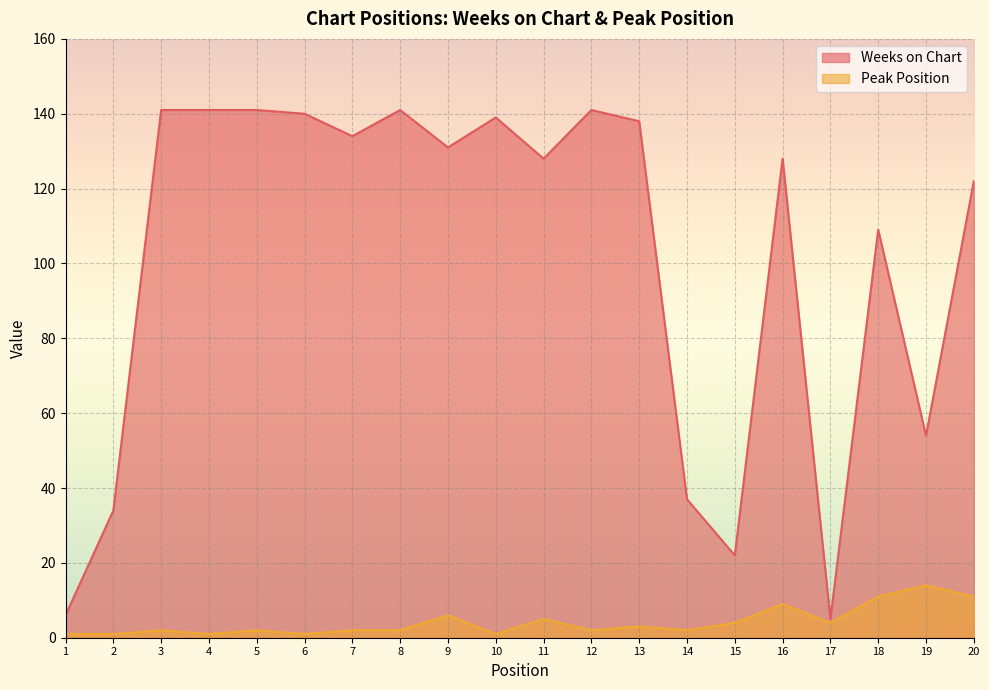

What is the value of the Weeks on Chart point at the 9th from the left?

131